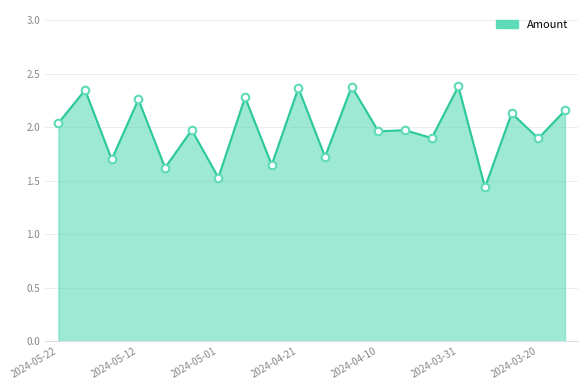

What is the difference between the maximum and minimum values?

0.9